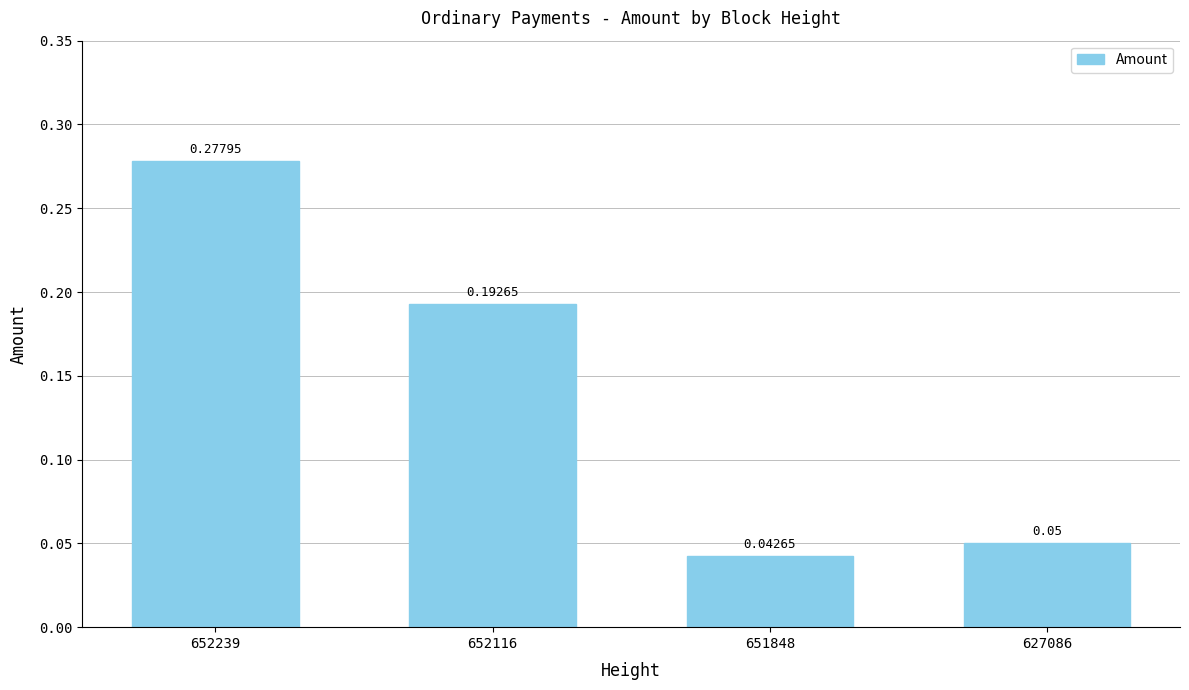

Where is the data nearest to the value 0?

651848